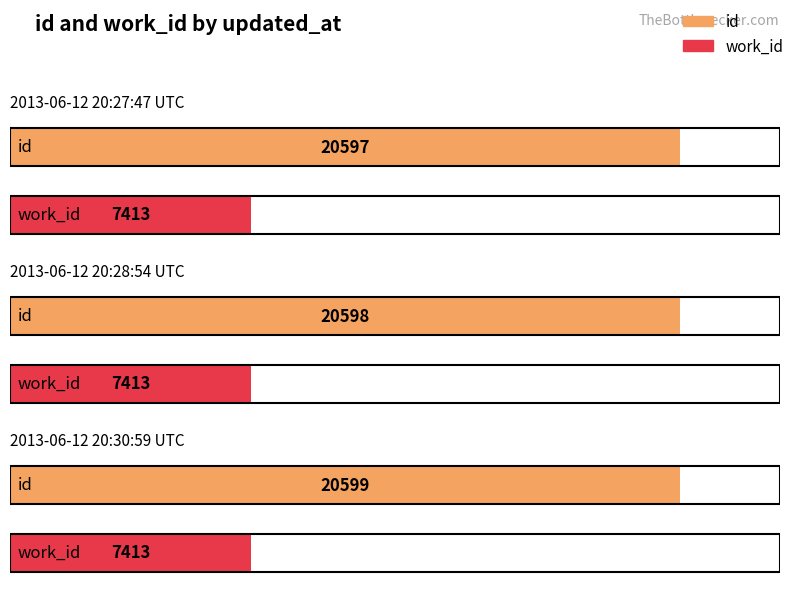

Which category has the highest value in the id series?

2013-06-12 20:30:59 UTC